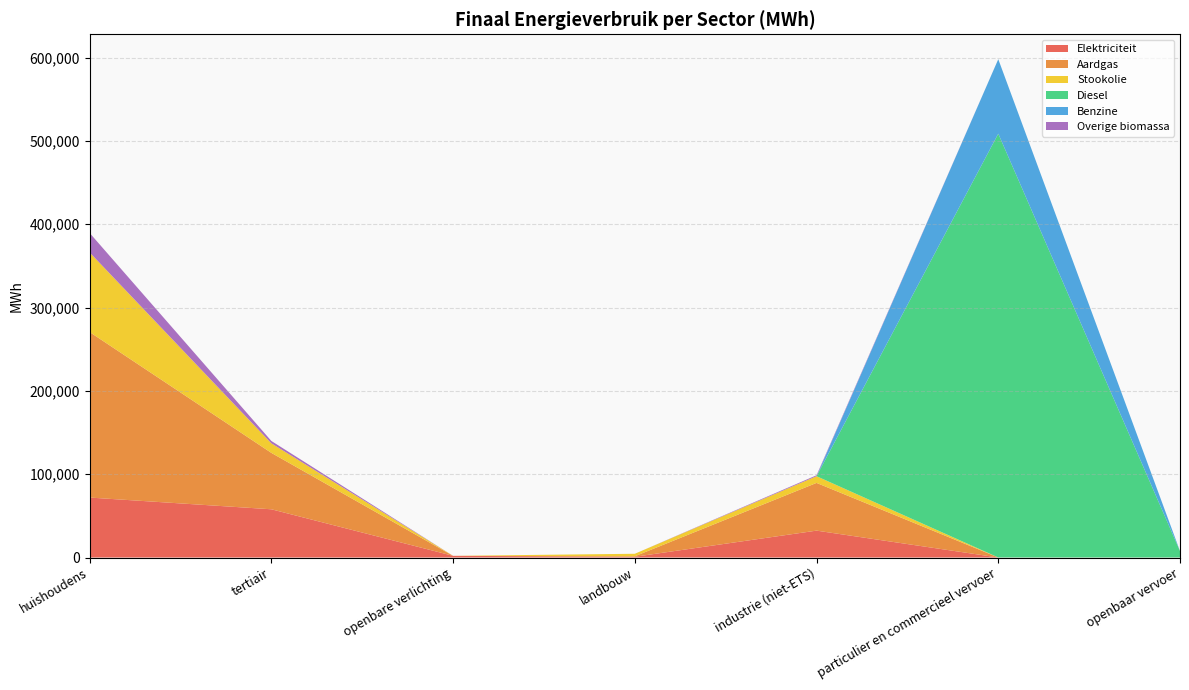

Reading right to left, what are all the values shown in this chart?

Elektriciteit: openbaar vervoer=38.9	particulier en commercieel vervoer=29.2	industrie (niet-ETS)=32279.0	landbouw=914.2	openbare verlichting=2022.6	tertiair=57899.9	huishoudens=71975.5
Aardgas: openbaar vervoer=0.0	particulier en commercieel vervoer=36.0	industrie (niet-ETS)=57277.8	landbouw=602.9	openbare verlichting=0.0	tertiair=67698.0	huishoudens=198670.0
Stookolie: openbaar vervoer=0.0	particulier en commercieel vervoer=0.0	industrie (niet-ETS)=8062.3	landbouw=2983.3	openbare verlichting=0.0	tertiair=11467.9	huishoudens=95559.0
Diesel: openbaar vervoer=7751.0	particulier en commercieel vervoer=508681.1	industrie (niet-ETS)=0.0	landbouw=0.0	openbare verlichting=0.0	tertiair=0.0	huishoudens=0.0
Benzine: openbaar vervoer=0.0	particulier en commercieel vervoer=89408.9	industrie (niet-ETS)=0.0	landbouw=0.0	openbare verlichting=0.0	tertiair=0.0	huishoudens=0.0
Overige biomassa: openbaar vervoer=0.0	particulier en commercieel vervoer=0.0	industrie (niet-ETS)=1119.6	landbouw=0.0	openbare verlichting=0.0	tertiair=2826.2	huishoudens=23352.9